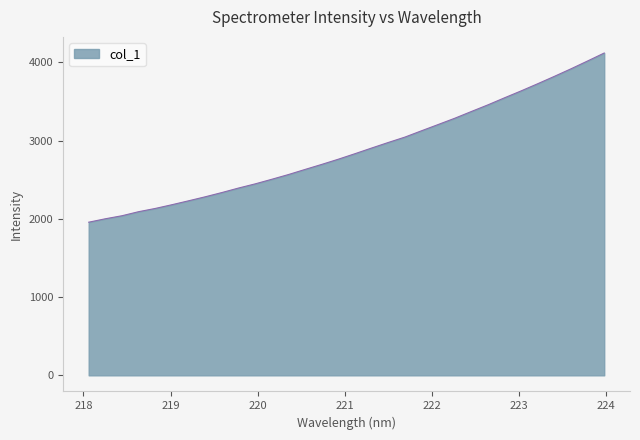

How many lines are shown in the chart?

1